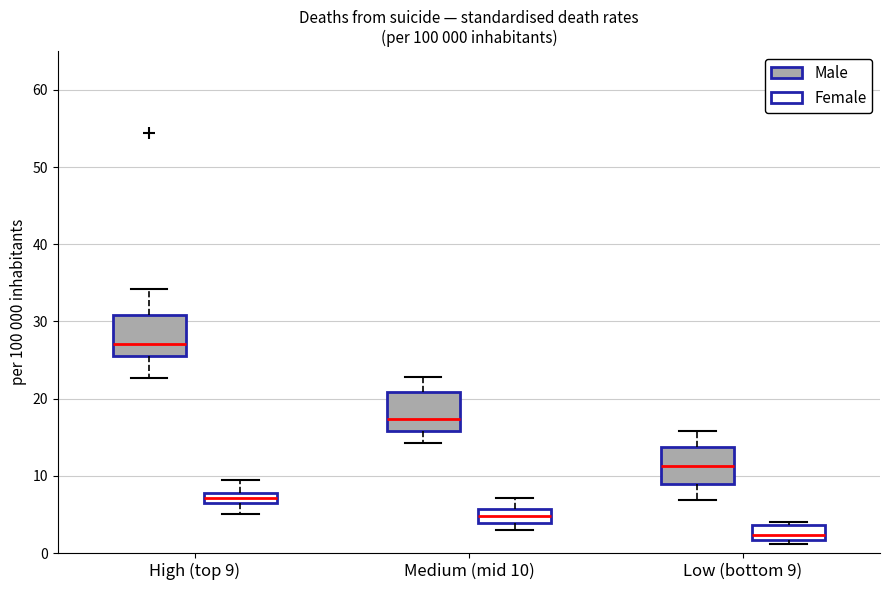

Which box has the highest median line?

High (top 9) (Male)